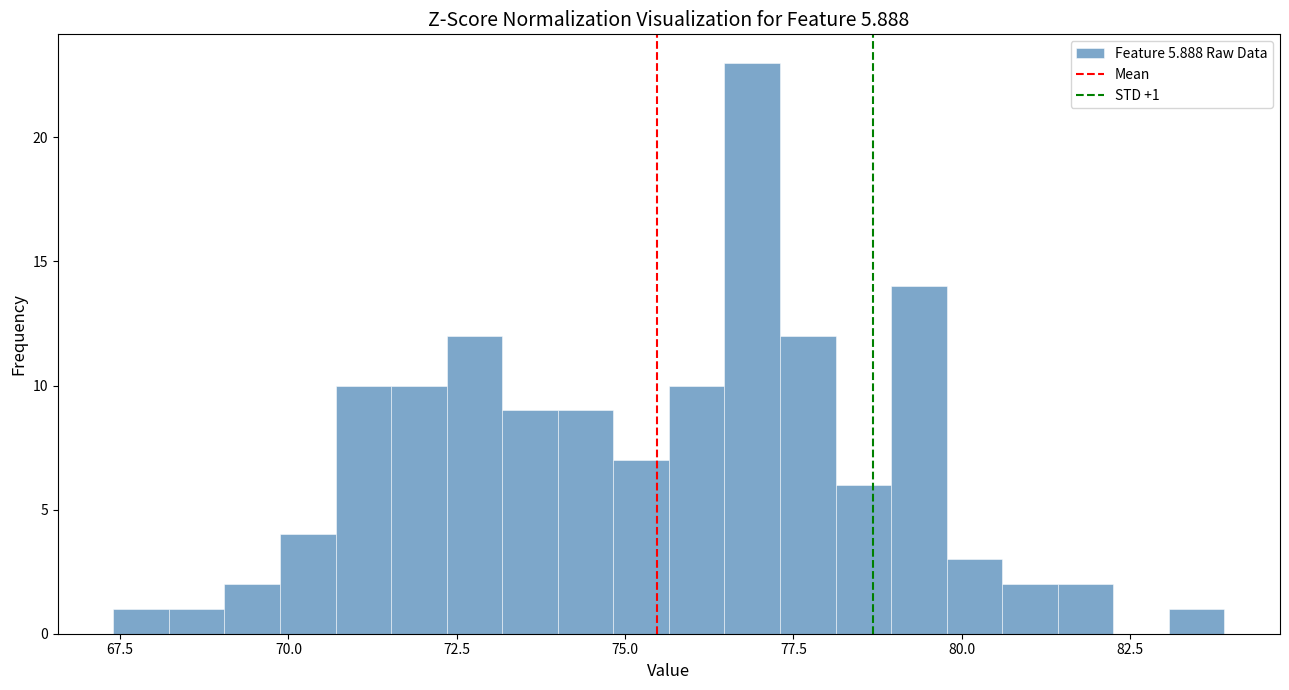

Around what value on the x-axis is the tallest bar? Give the approximate position of its centre, as read against the axis.

77.0